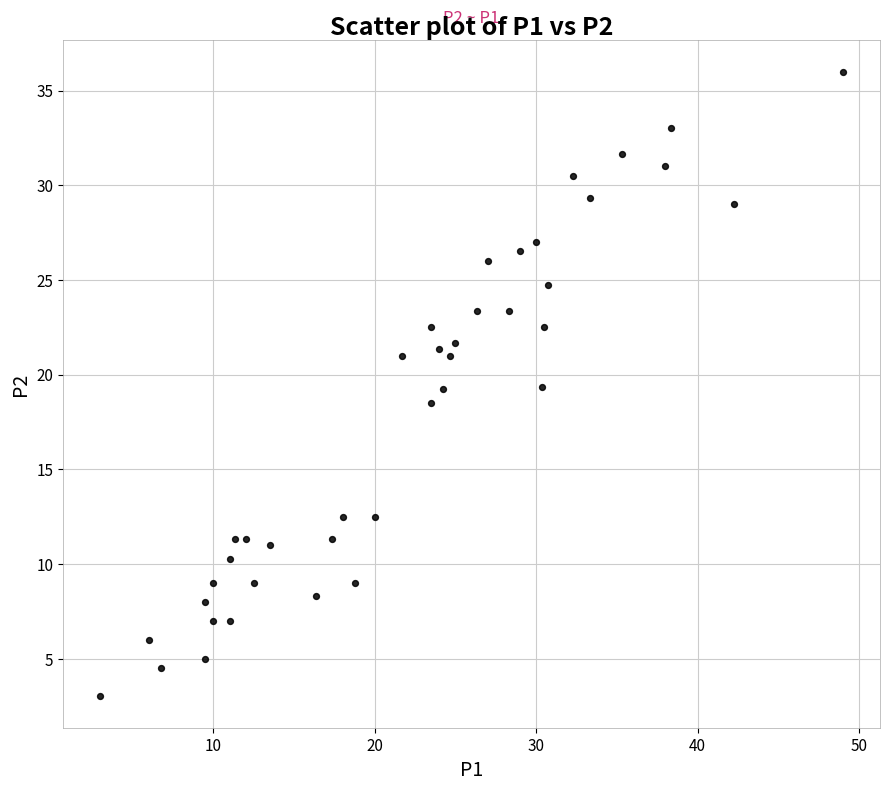

What is the range of X values (max minus min)?

46.0